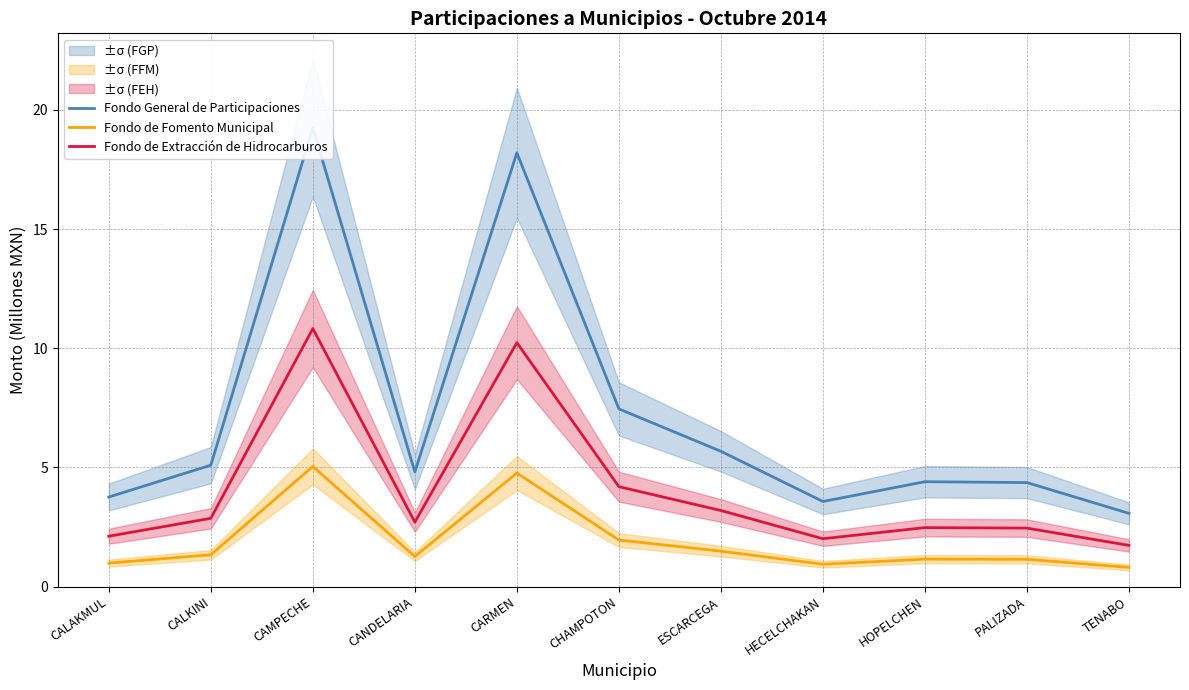

Is the value of Fondo de Fomento Municipal at CALAKMUL greater than the value of Fondo General de Participaciones at HECELCHAKAN?

No